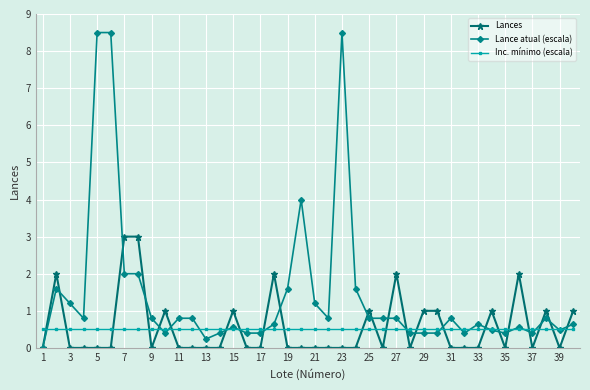

What is the greatest value displayed?

8.5